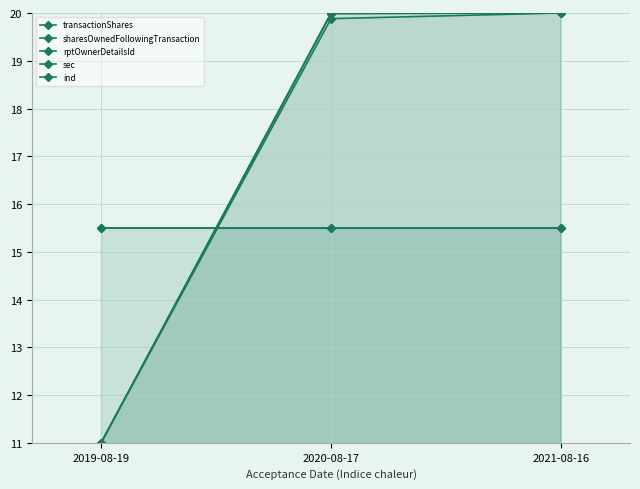

At 2020-08-17, list the series in order from smallest to largest.

sec, ind, transactionShares, sharesOwnedFollowingTransaction, rptOwnerDetailsId